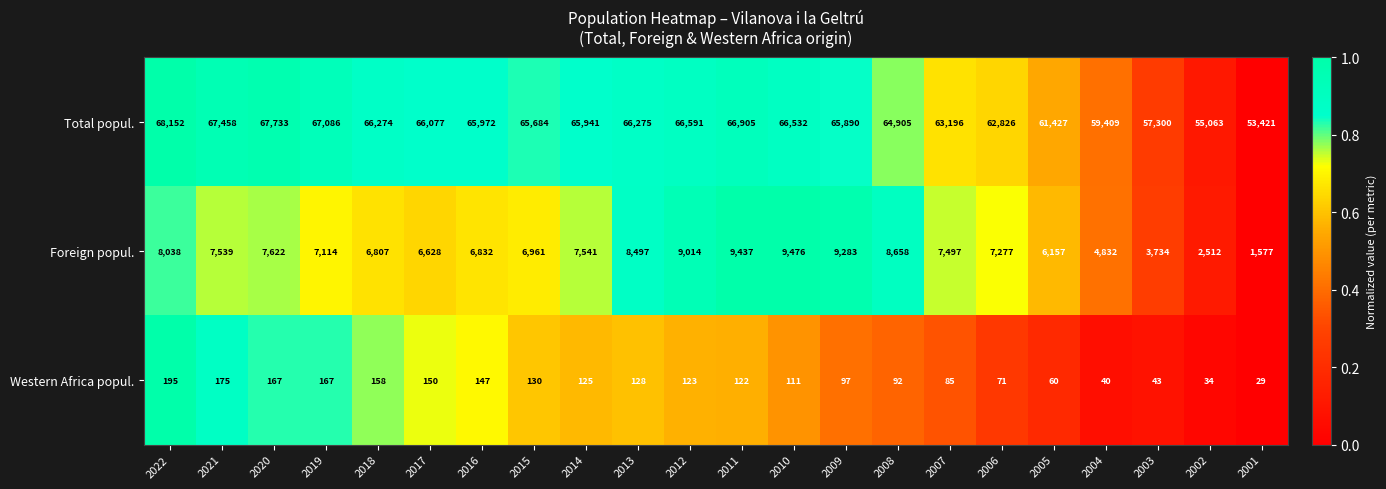

True or false: Foreign popul. has a value of 10117 at 2020.

False